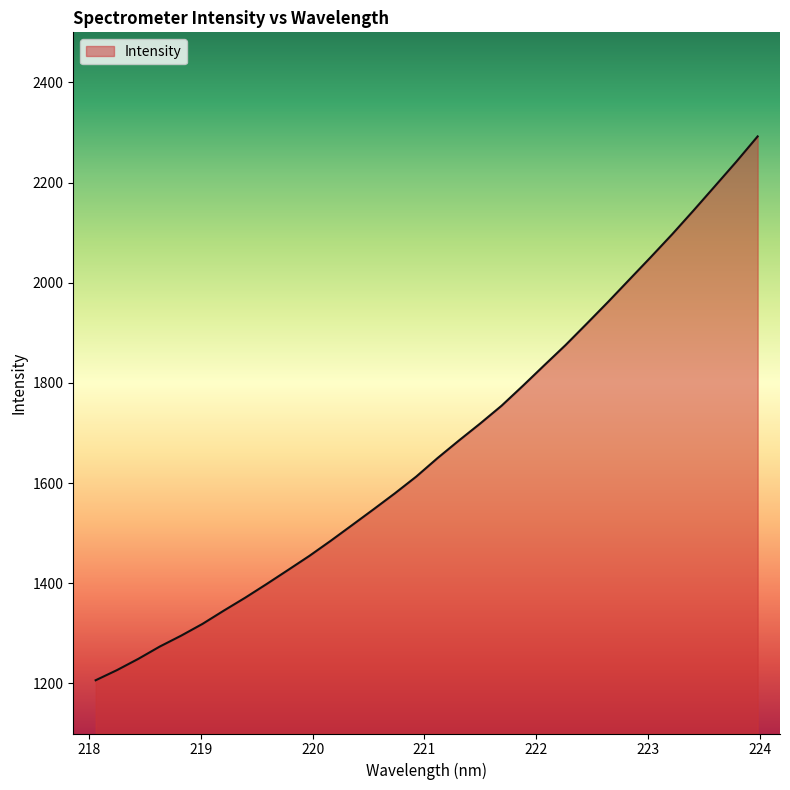

What is the maximum value shown in the chart?

2292.2